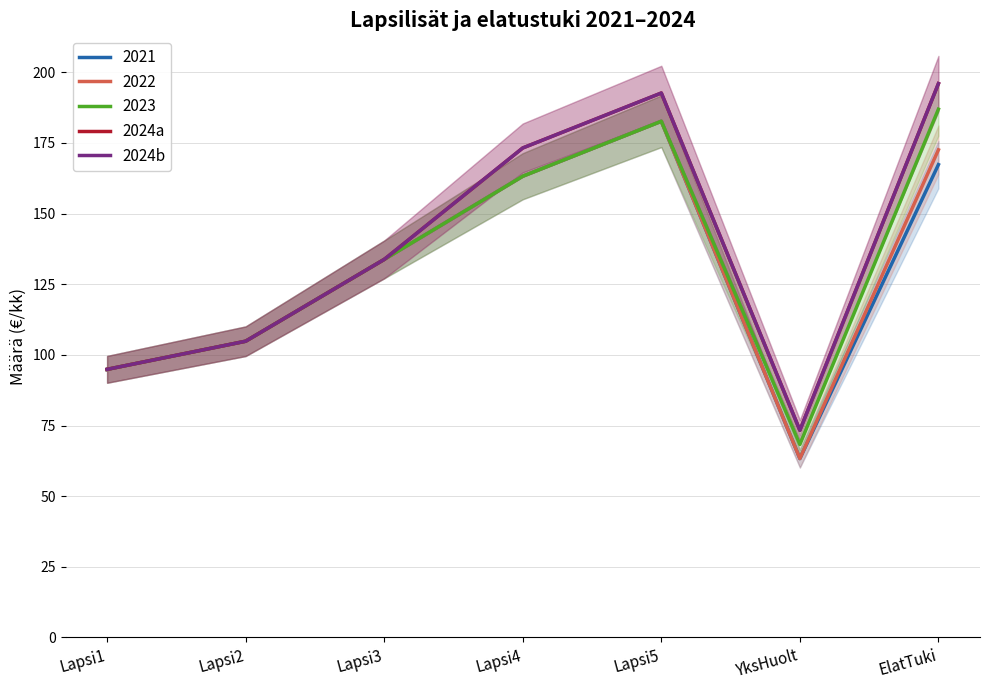

Reading left to right, list all the values displayed in this chart.

2024a: 94.9	104.8	133.8	173.2	192.7	73.3	196.0
2024b: 94.9	104.8	133.8	173.2	192.7	73.3	196.0